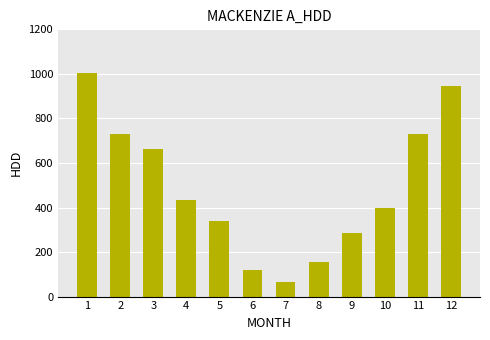

Are the bars horizontal?

No